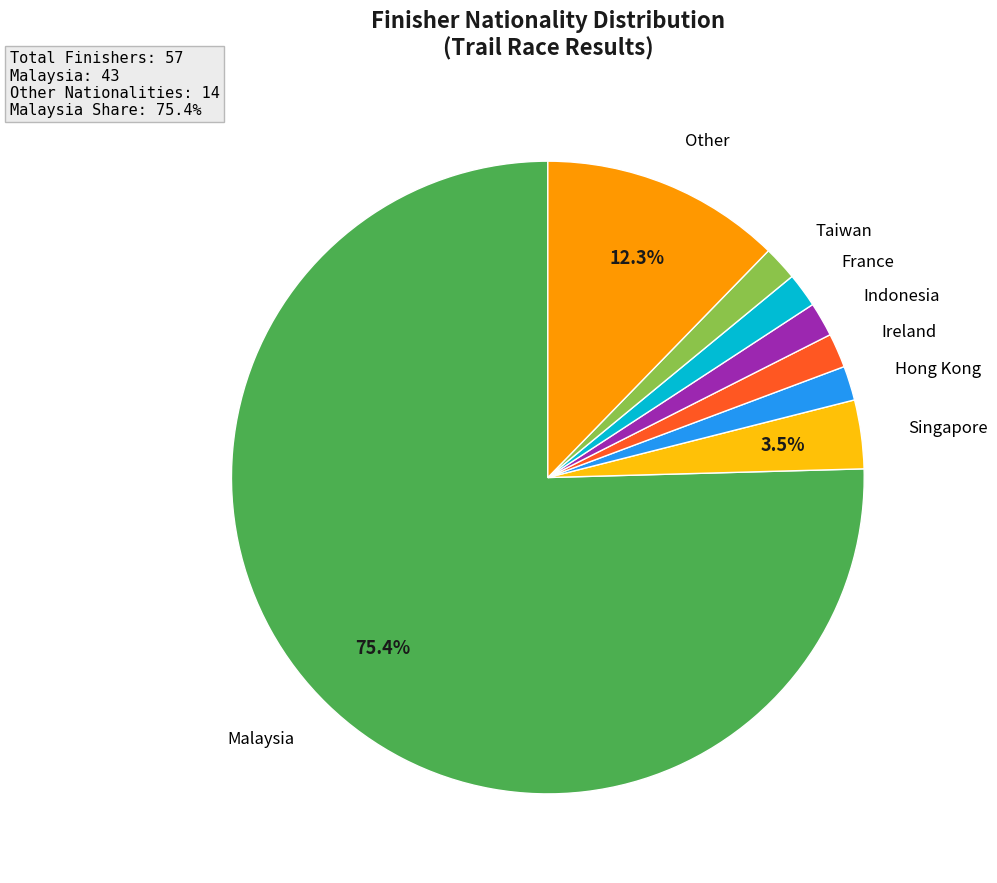

Does any single category account for the majority?

Yes